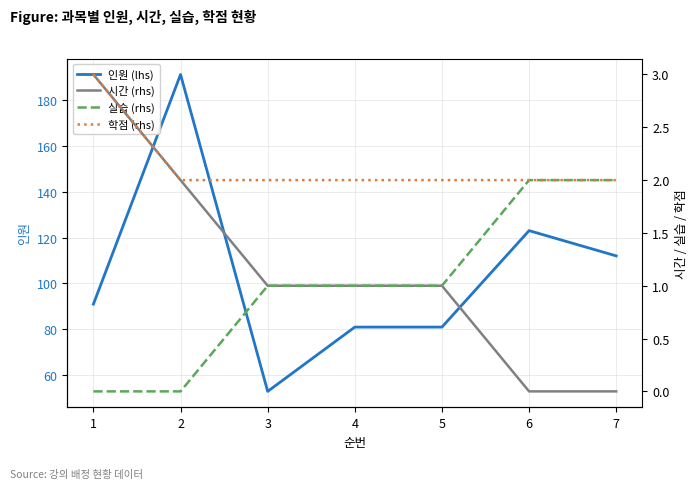

True or false: 시간 (rhs) and 실습 (rhs) cross at least once.

False